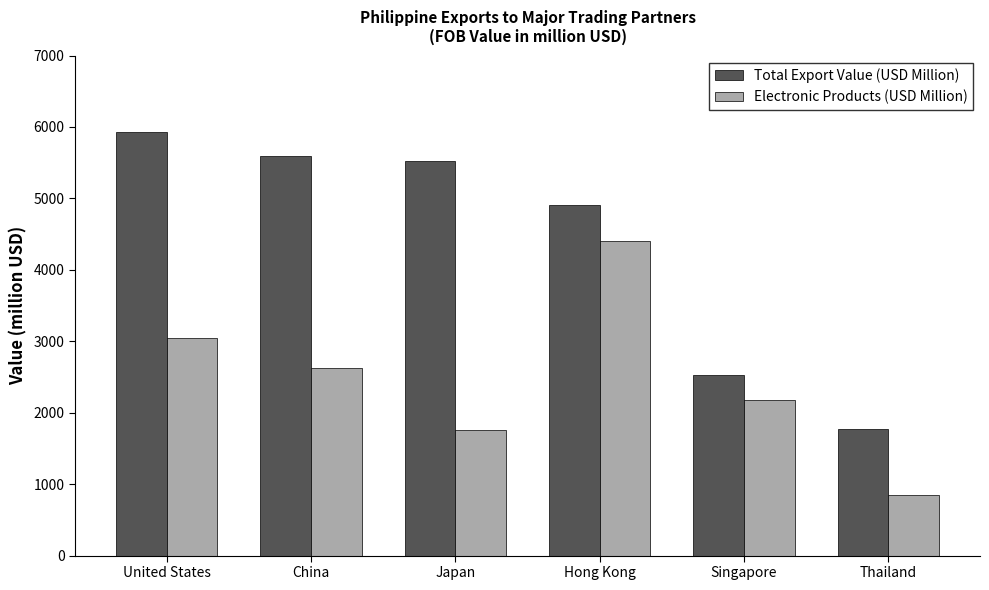

Rank the series by their maximum value, from highest to lowest.

Total Export Value (USD Million), Electronic Products (USD Million)